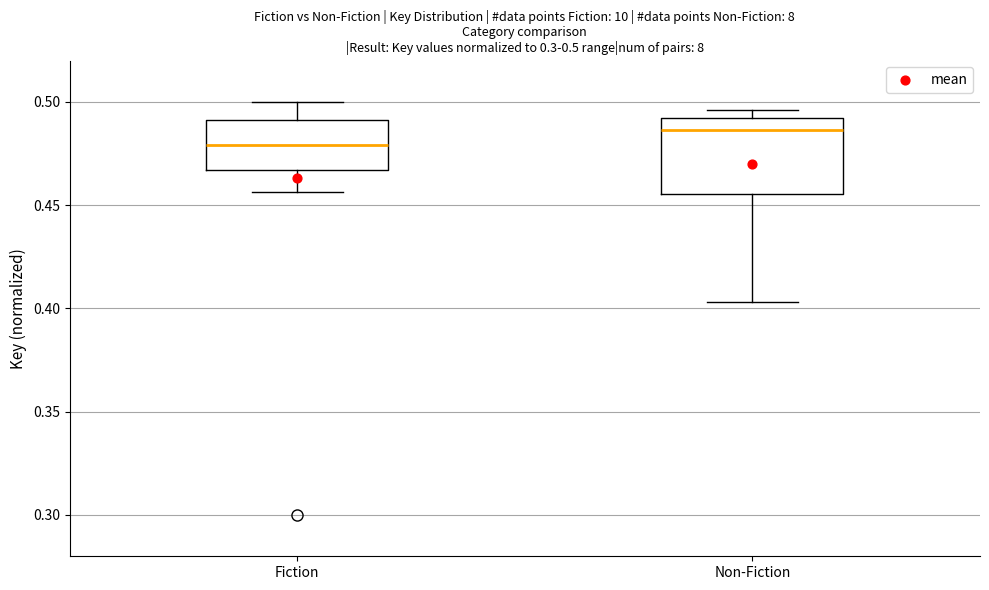

Which box's median line is the lowest?

Fiction